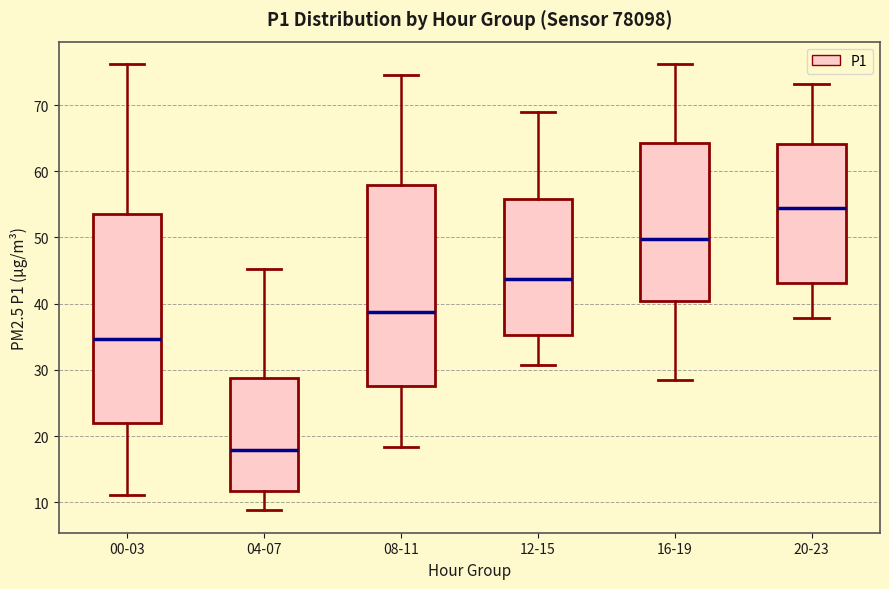

Where is the upper edge of the box for 04-07 on the y-axis? The values are not printed on the chart, so give them approximately, as read against the axis.

29